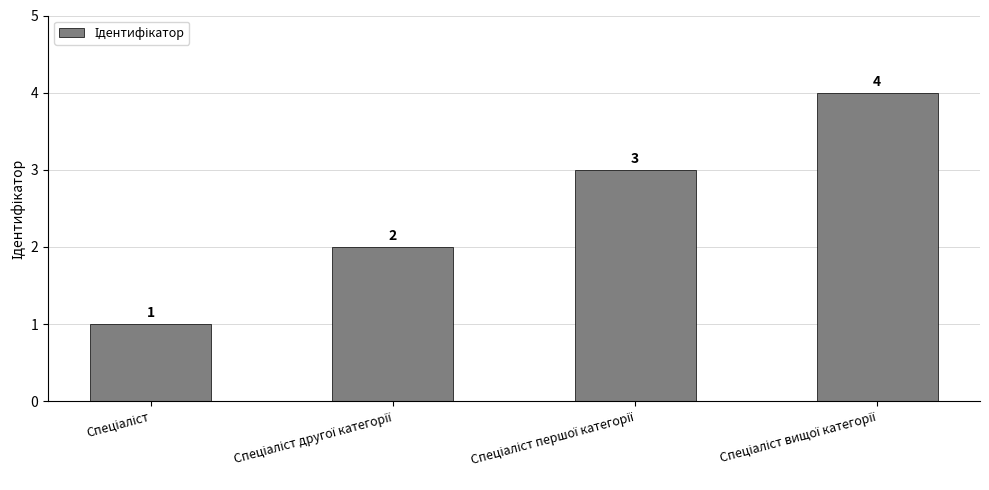

How many values are between 2 and 4?

3